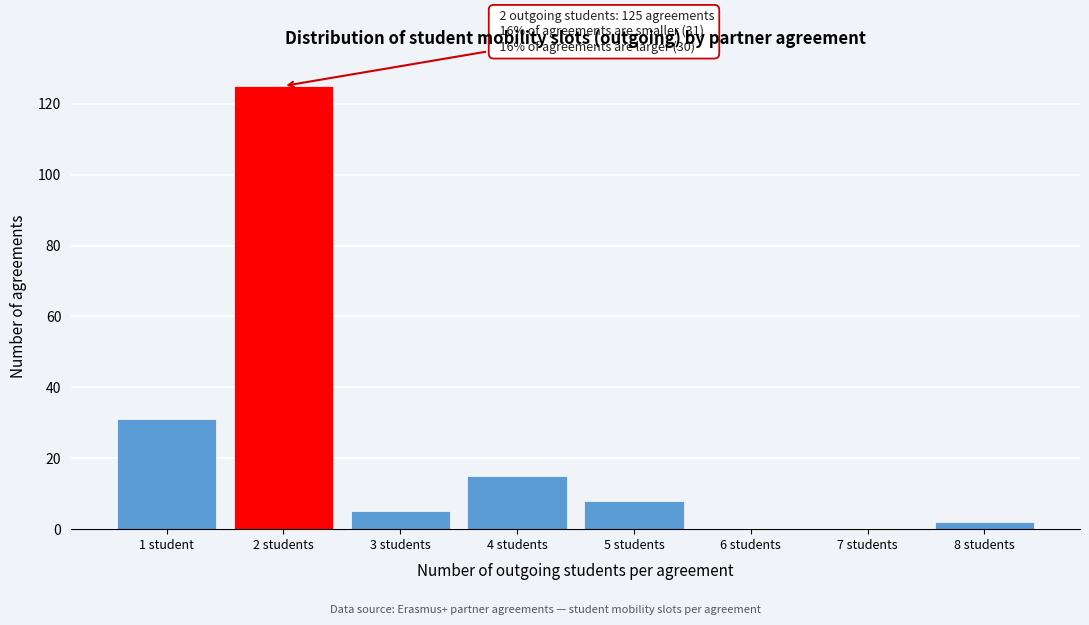

Reading left to right, list all the values displayed in this chart.

1 student=31	2 students=125	3 students=5	4 students=15	5 students=8	6 students=0	7 students=0	8 students=2